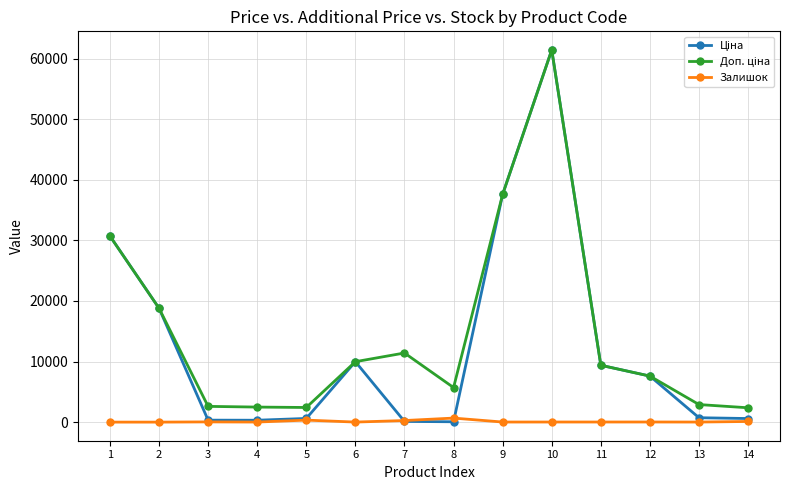

True or false: Залишок has more than 0 interior local peaks.

True